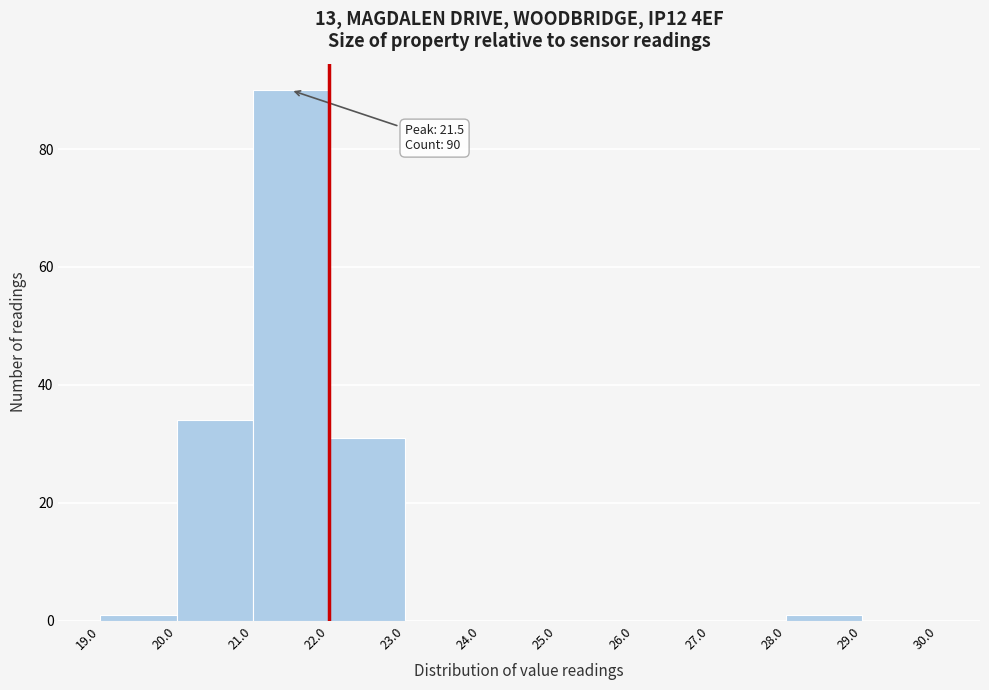

Over which range of the x-axis is the bar tallest?

21.0 to 22.0